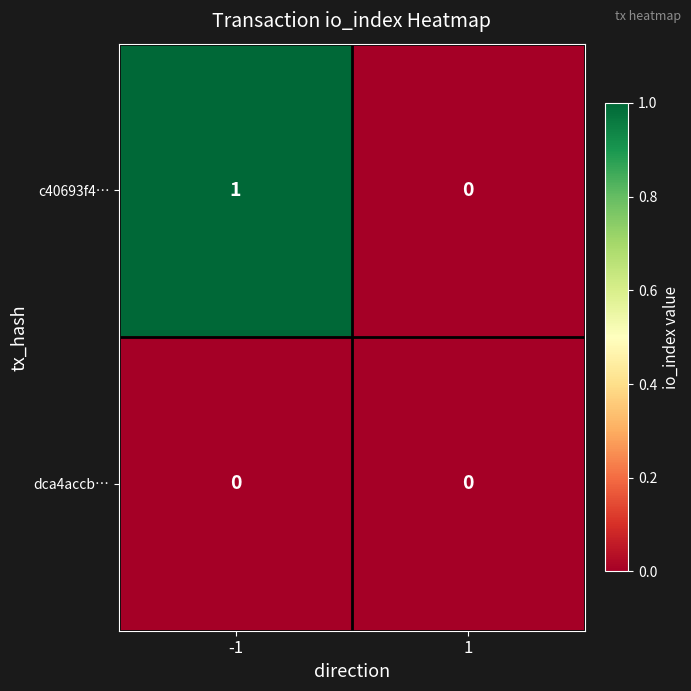

Reading left to right, extract all data points from this chart.

c40693f4…: 1	0
dca4accb…: 0	0